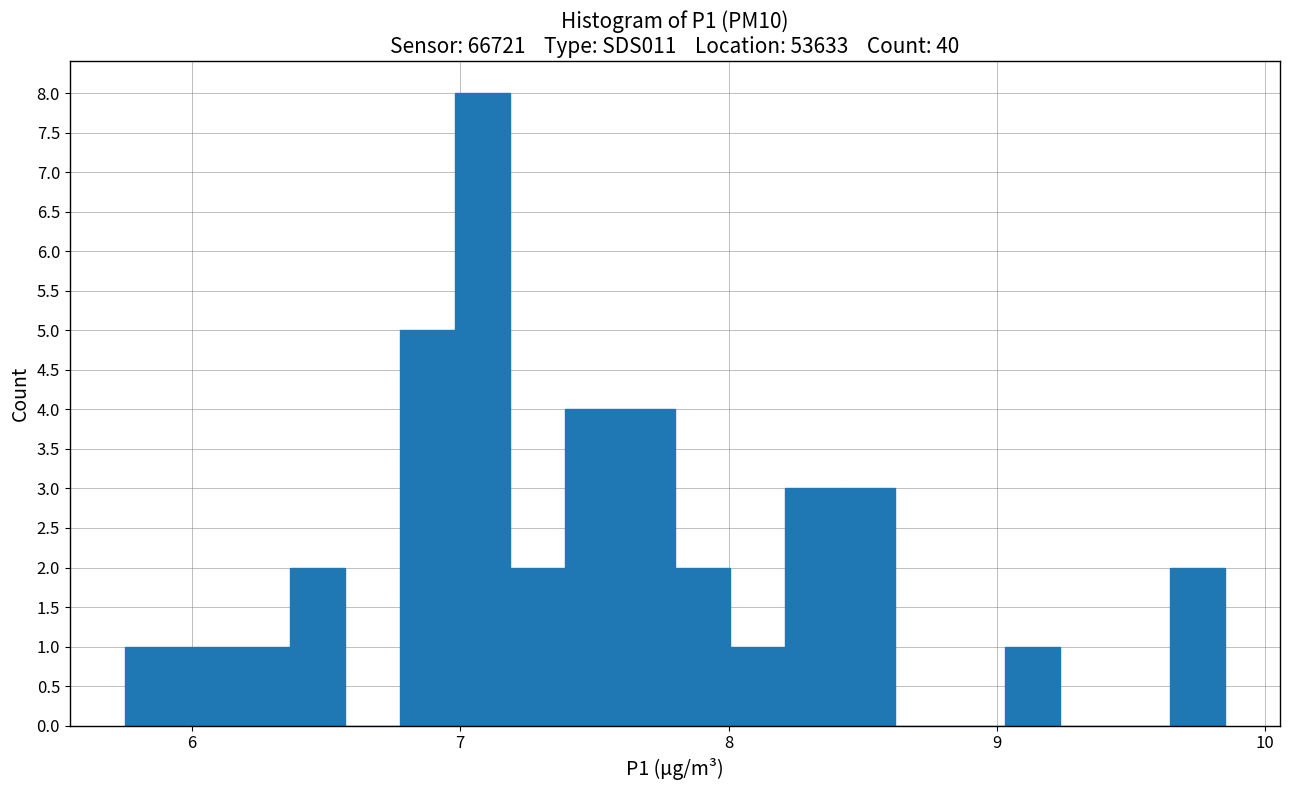

Around what value on the x-axis is the tallest bar? Give the approximate position of its centre, as read against the axis.

7.1